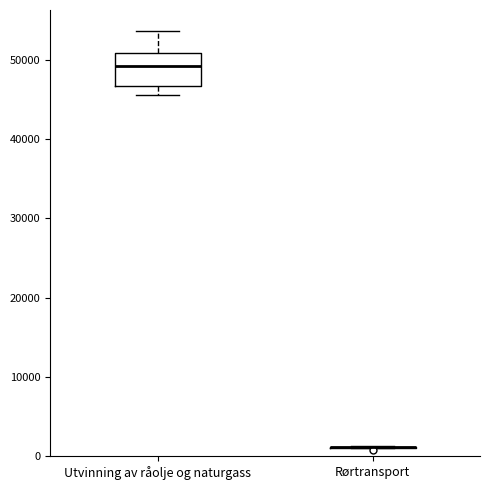

Reading left to right, read every box against the y-axis: the position of its median line, the range the box covers, and the ends of its whiskers. The values are not printed on the chart, so give them approximately, as read against the axis.

Utvinning av råolje og naturgass: median 49000, box 47000 to 51000, whiskers 45000 to 54000
Rørtransport: box collapsed to a line at 1000, whiskers 1000 to 1000